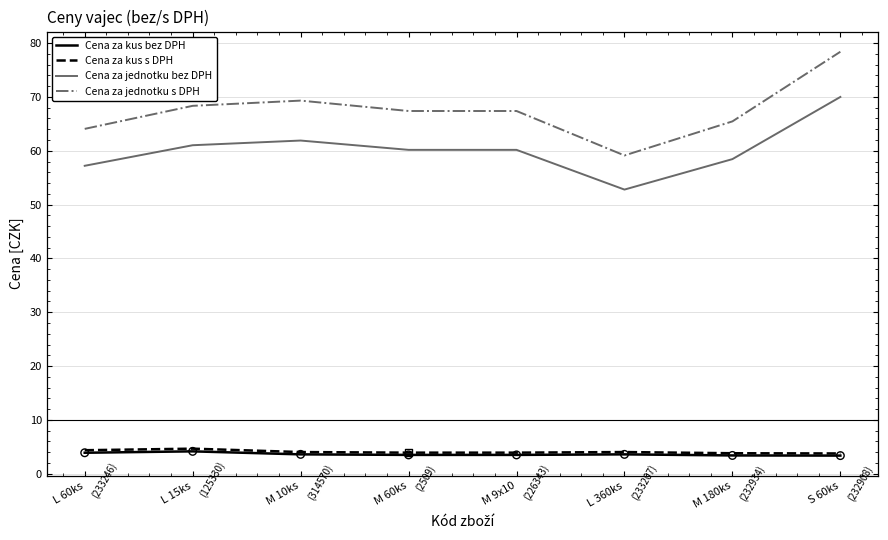

What is the difference between the highest and lowest values at M 60ks?

63.9